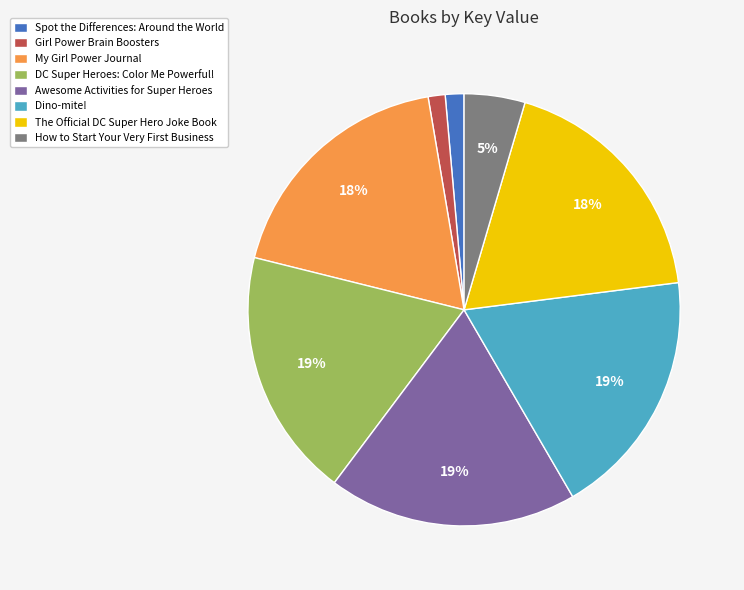

To the nearest percent, what portion does DC Super Heroes: Color Me Powerful! represent?

19%